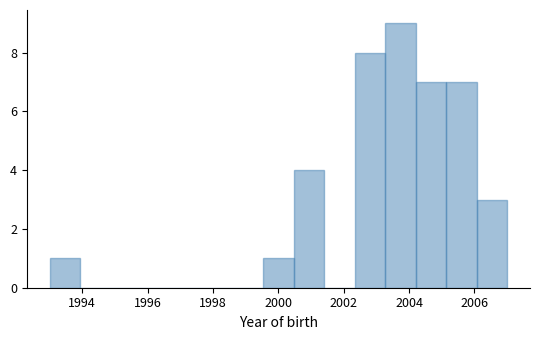

Which range on the x-axis has the tallest bar?

2003.2 to 2004.2